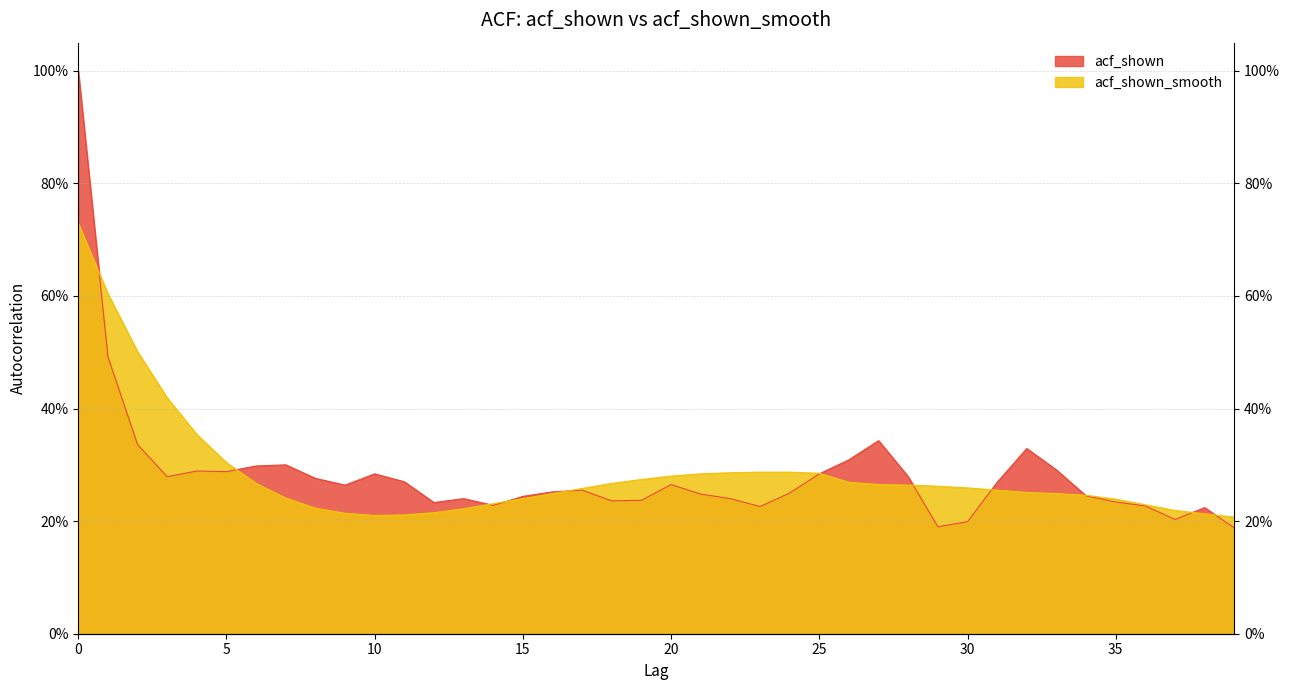

Reading right to left, extract all data points from this chart.

acf_shown: 39=0.2	38=0.2	37=0.2	36=0.2	35=0.2	34=0.2	33=0.3	32=0.3	31=0.3	30=0.2	29=0.2	28=0.3	27=0.3	26=0.3	25=0.3	24=0.2	23=0.2	22=0.2	21=0.2	20=0.3	19=0.2	18=0.2	17=0.3	16=0.3	15=0.2	14=0.2	13=0.2	12=0.2	11=0.3	10=0.3	9=0.3	8=0.3	7=0.3	6=0.3	5=0.3	4=0.3	3=0.3	2=0.3	1=0.5	0=1.0
acf_shown_smooth: 39=0.2	38=0.2	37=0.2	36=0.2	35=0.2	34=0.2	33=0.2	32=0.3	31=0.3	30=0.3	29=0.3	28=0.3	27=0.3	26=0.3	25=0.3	24=0.3	23=0.3	22=0.3	21=0.3	20=0.3	19=0.3	18=0.3	17=0.3	16=0.2	15=0.2	14=0.2	13=0.2	12=0.2	11=0.2	10=0.2	9=0.2	8=0.2	7=0.2	6=0.3	5=0.3	4=0.4	3=0.4	2=0.5	1=0.6	0=0.7